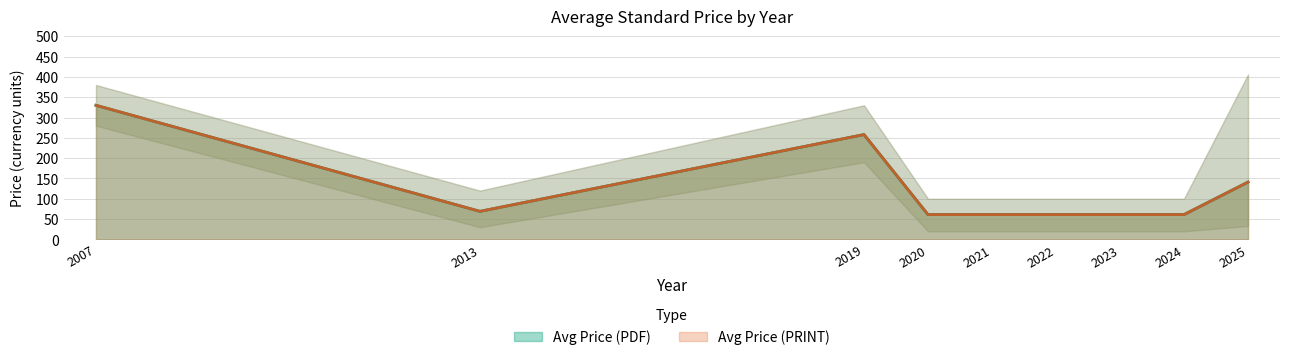

True or false: Avg Price (PRINT) has more than 0 points higher than both neighbors.

True